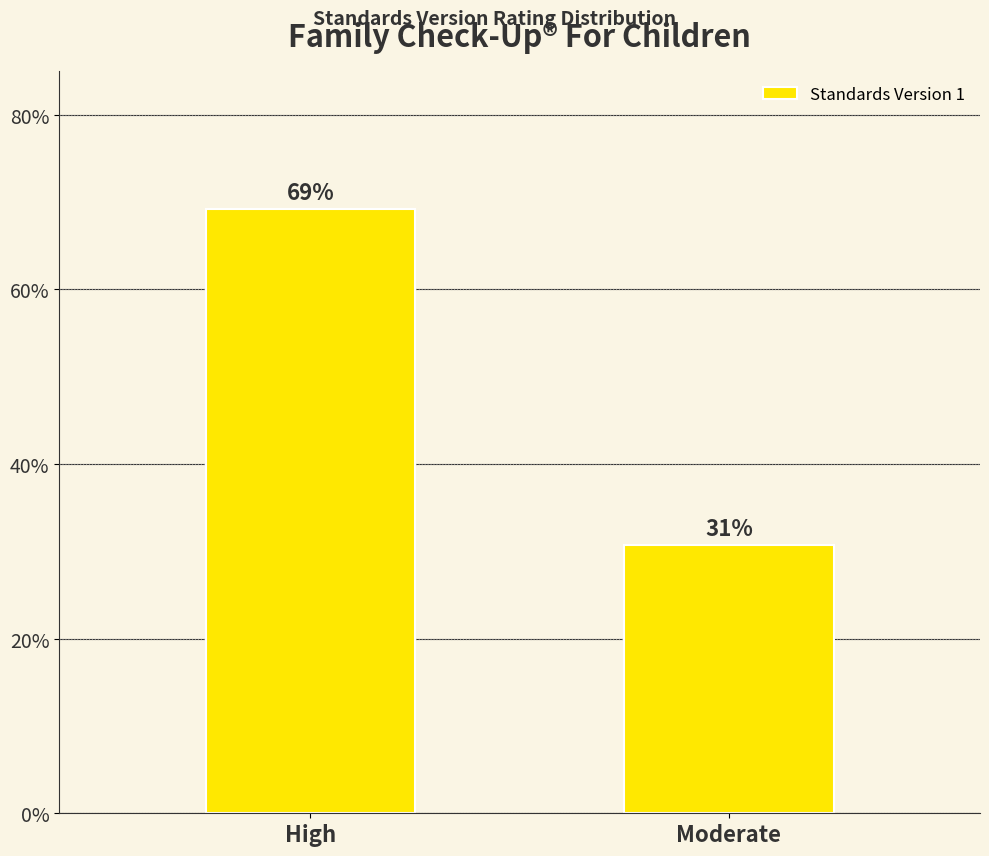

Between High and Moderate, which is larger?

High